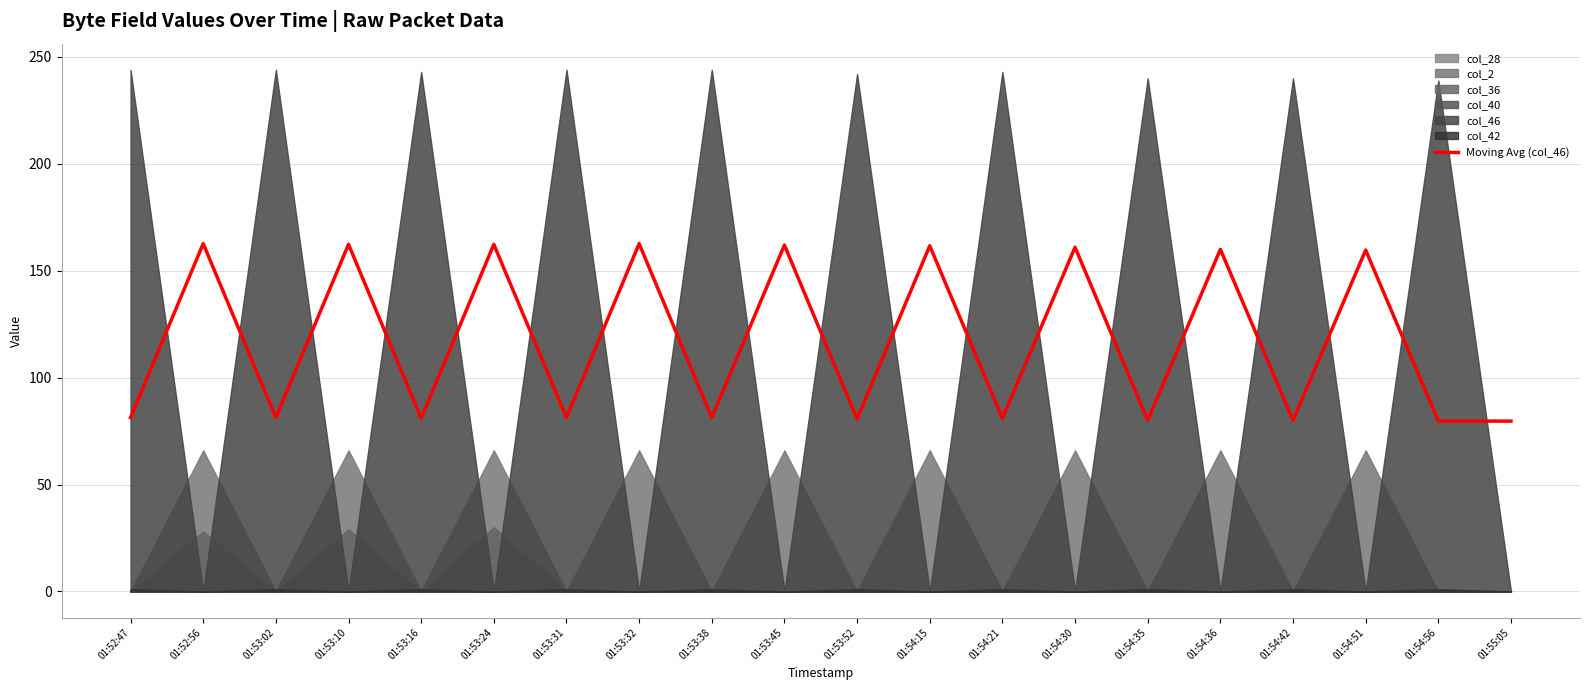

At which label is the value closest to 121?

01:54:51